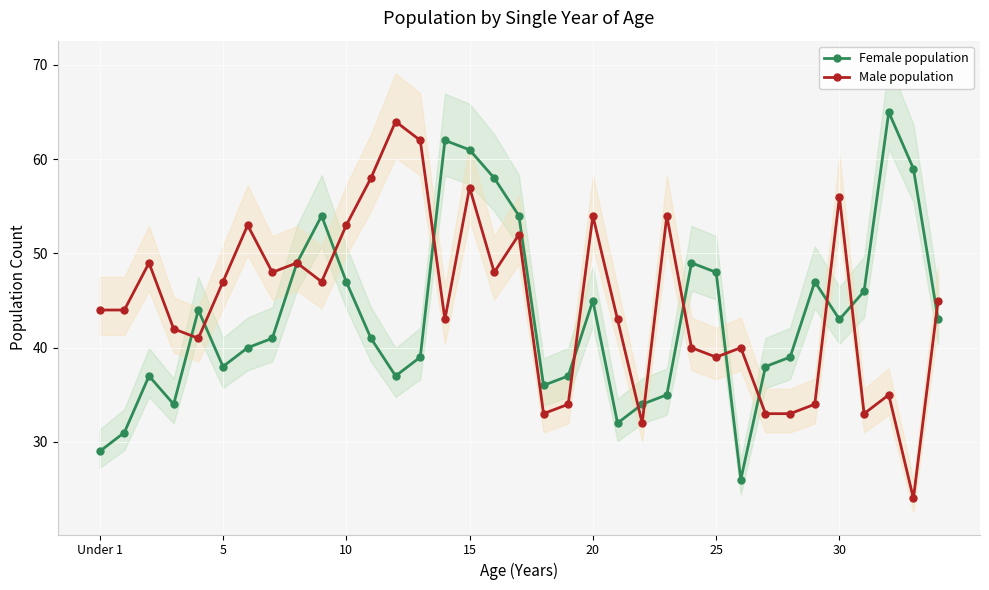

True or false: Male population has more than 1 points higher than both neighbors.

True